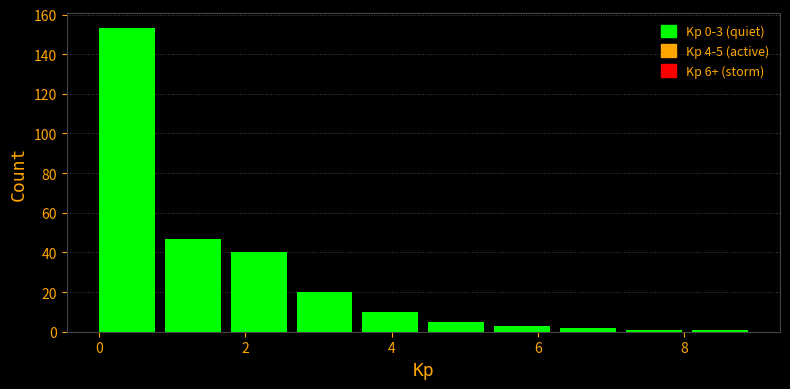

Over which range of the x-axis is the bar tallest?

0.0 to 0.9